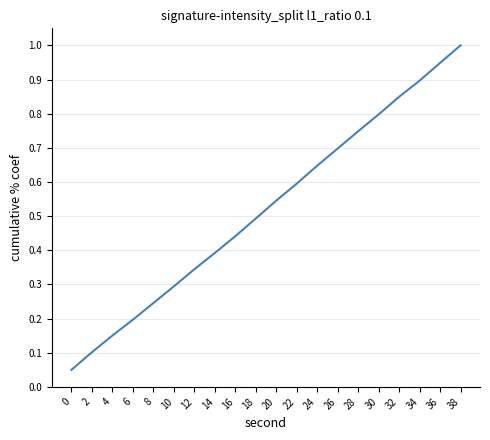

The chart shows a value of 0.4 at 8. True or false?

False